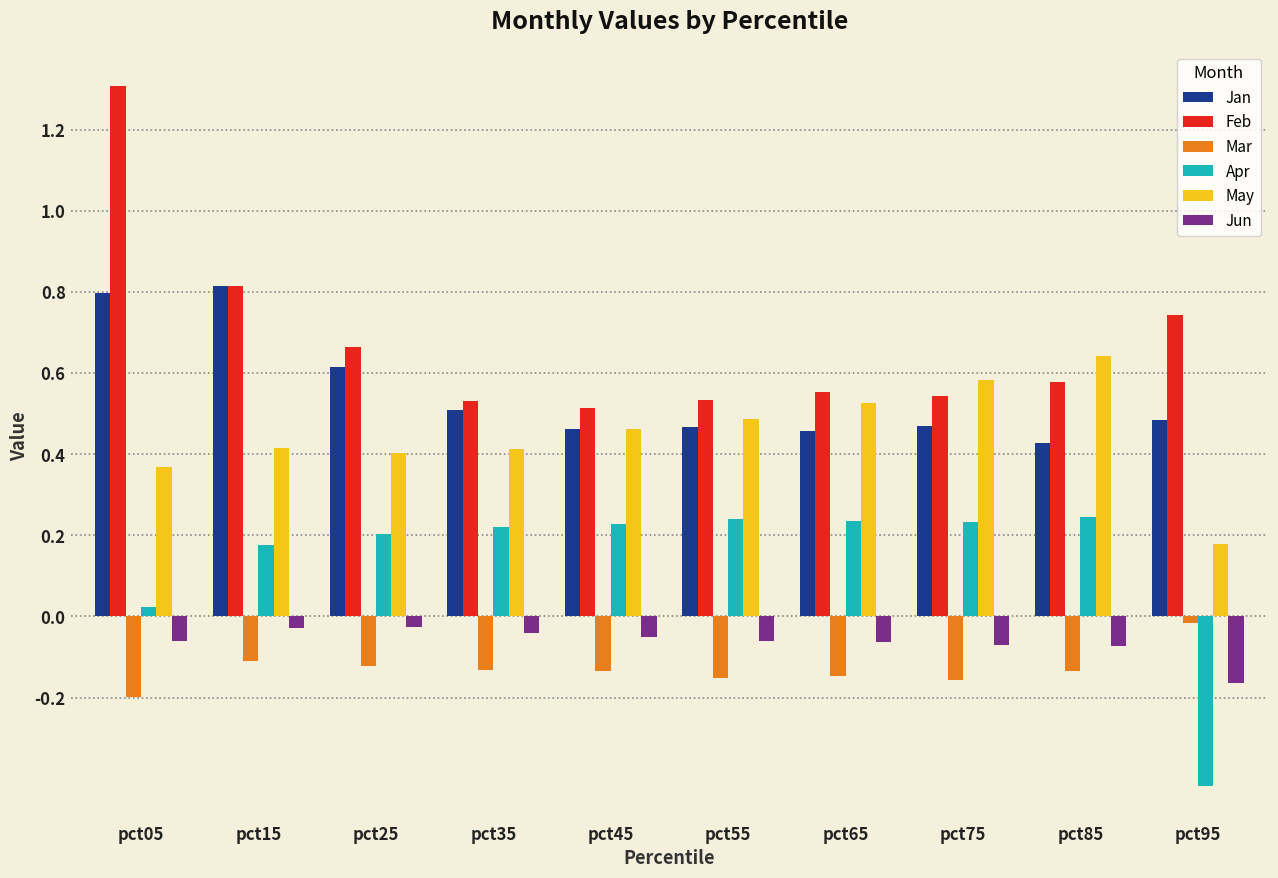

The Jan series shows 0.2 at pct35. True or false?

False